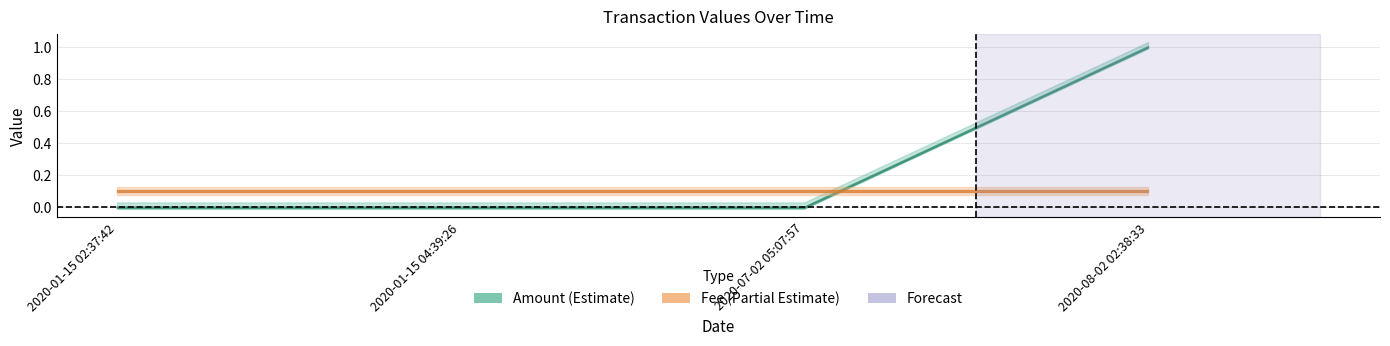

Is the value of Fee at 2020-07-02 05:07:57 greater than the value of Amount at 2020-01-15 02:37:42?

Yes